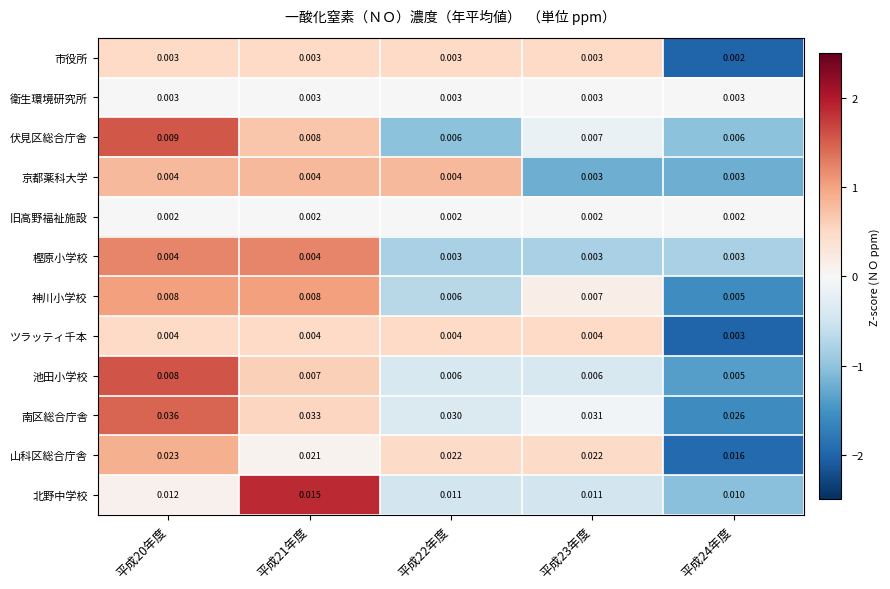

Is the value of ツラッティ千本 at 平成21年度 greater than the value of 北野中学校 at 平成21年度?

No